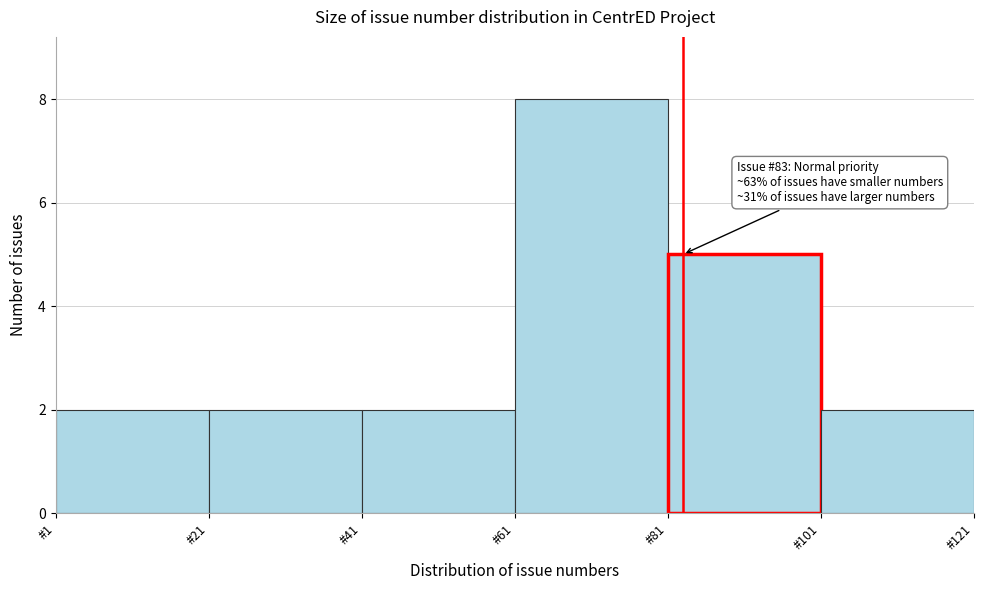

Over which range of the x-axis is the bar tallest?

61 to 81